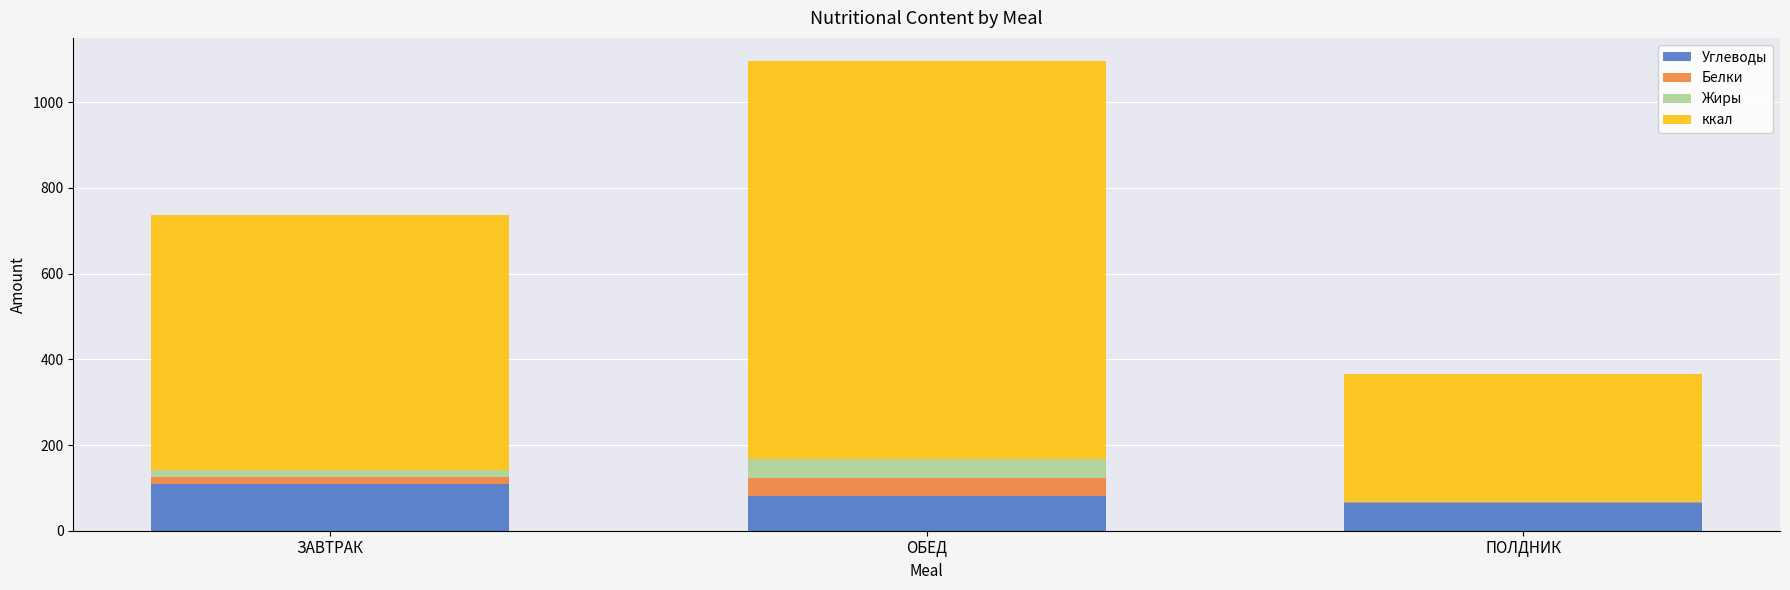

Reading left to right, transcribe the values for Углеводы.

ЗАВТРАК=108.0	ОБЕД=81.0	ПОЛДНИК=65.0